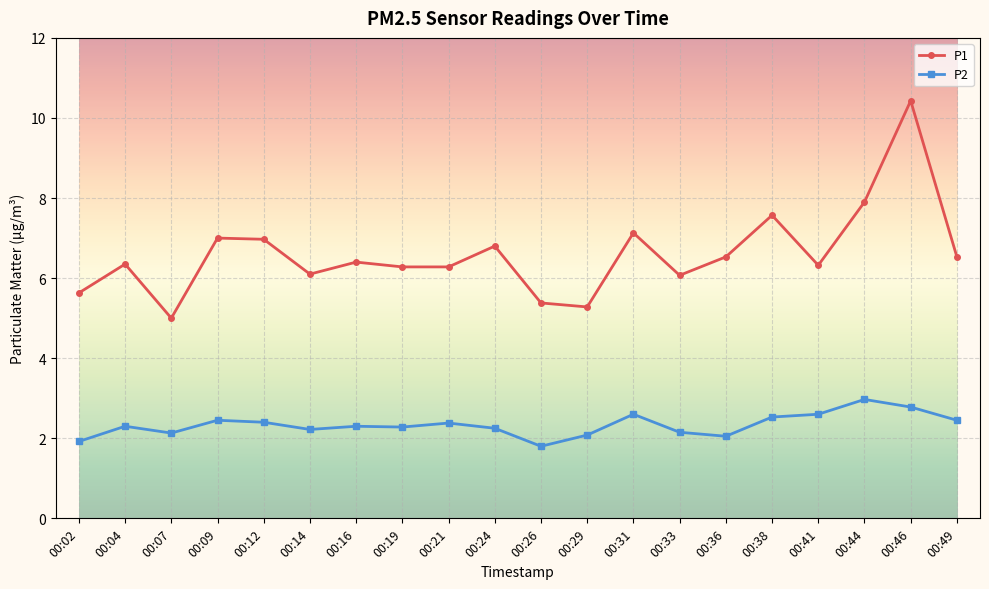

Which series has the largest total across all categories?

P1